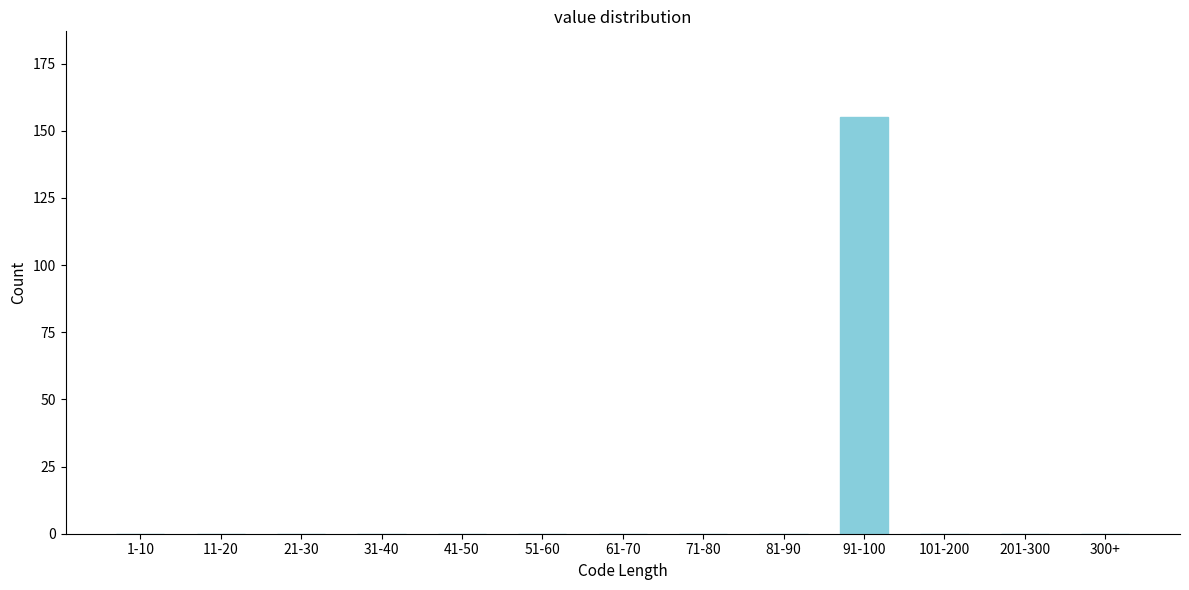

Reading left to right, extract all data points from this chart.

1-10=0	11-20=0	21-30=0	31-40=0	41-50=0	51-60=0	61-70=0	71-80=0	81-90=0	91-100=155	101-200=0	201-300=0	300+=0